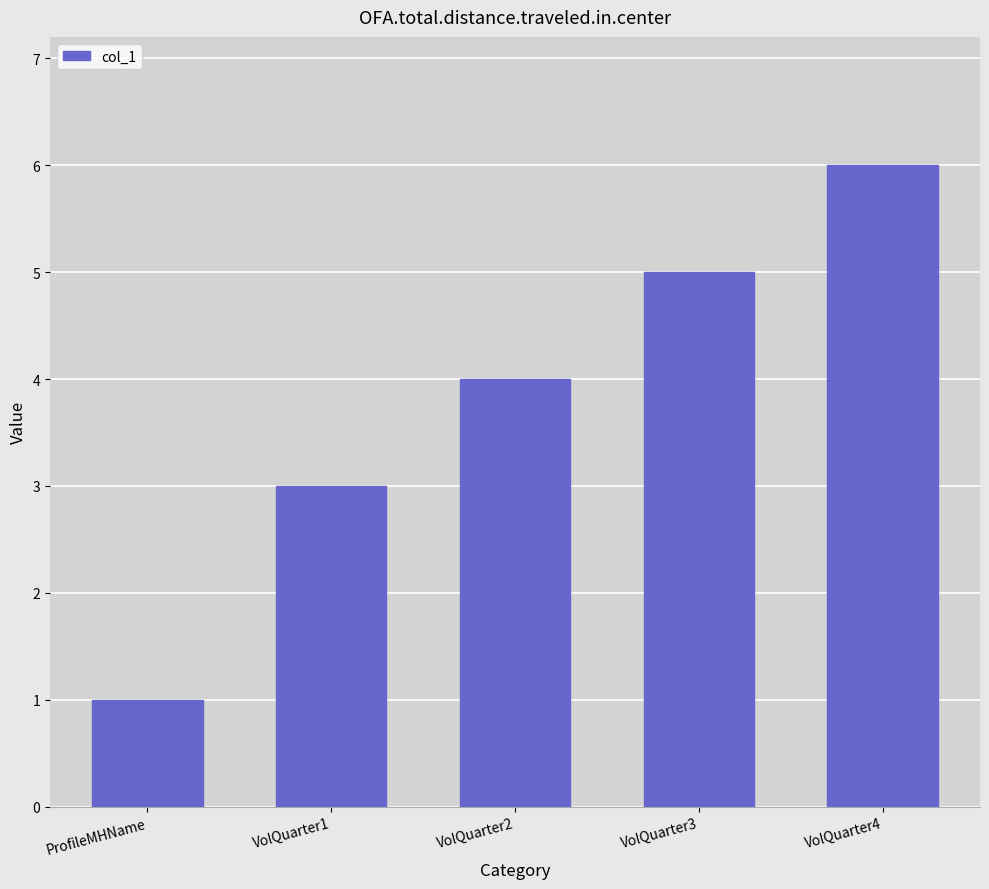

What is the difference between the maximum and second lowest values?

3